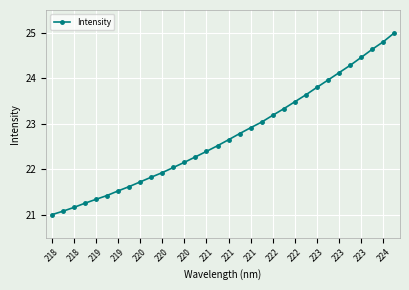

What is the minimum value shown in the chart?

21.0